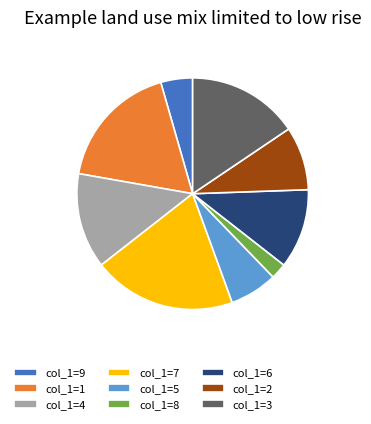

Rank the categories by value from highest to lowest.

col_1=7, col_1=1, col_1=3, col_1=4, col_1=6, col_1=2, col_1=5, col_1=9, col_1=8